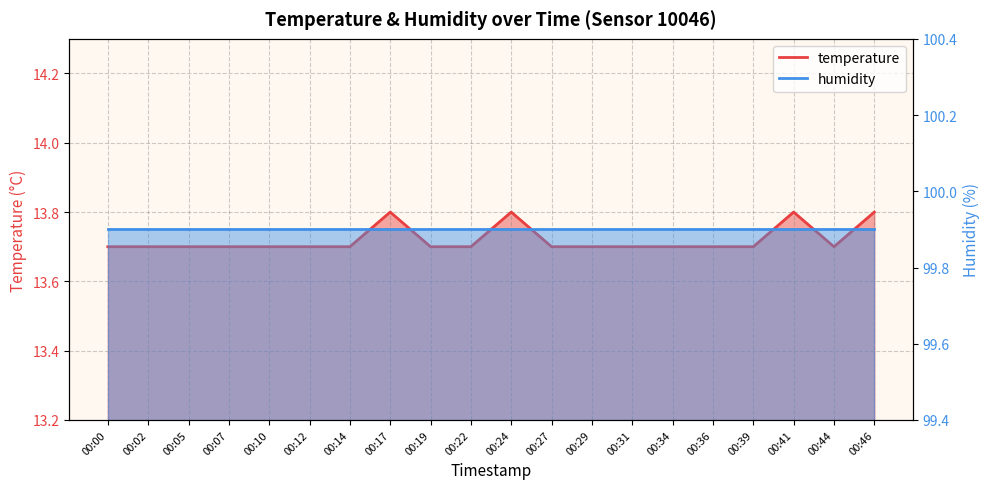

What is the approximate value at 00:02?

13.7